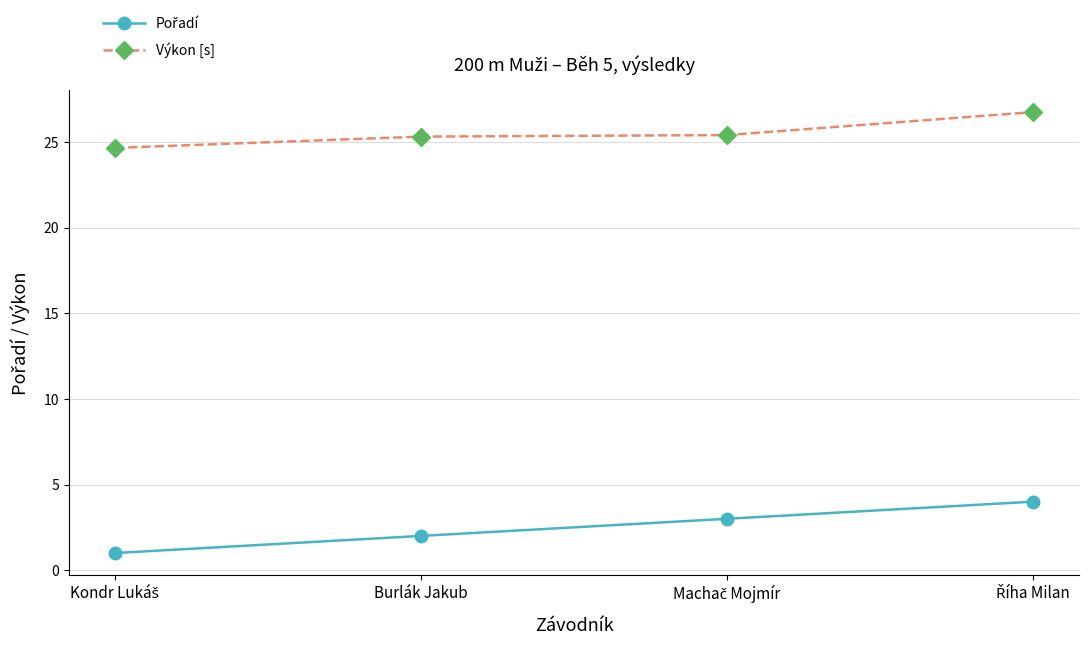

What is the sum of all Výkon [s] values?

102.1